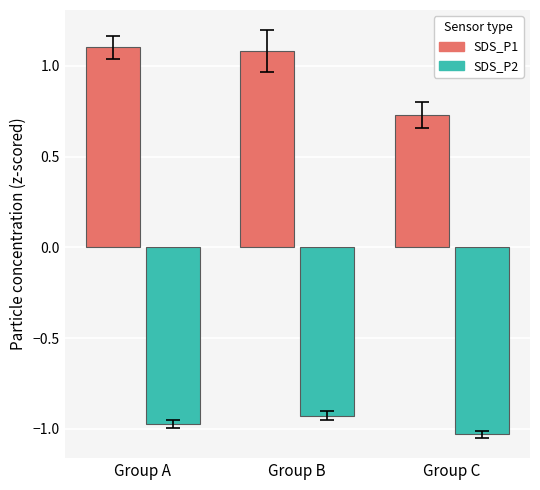

The value of SDS_P2 at Group C is -1.6. True or false?

False